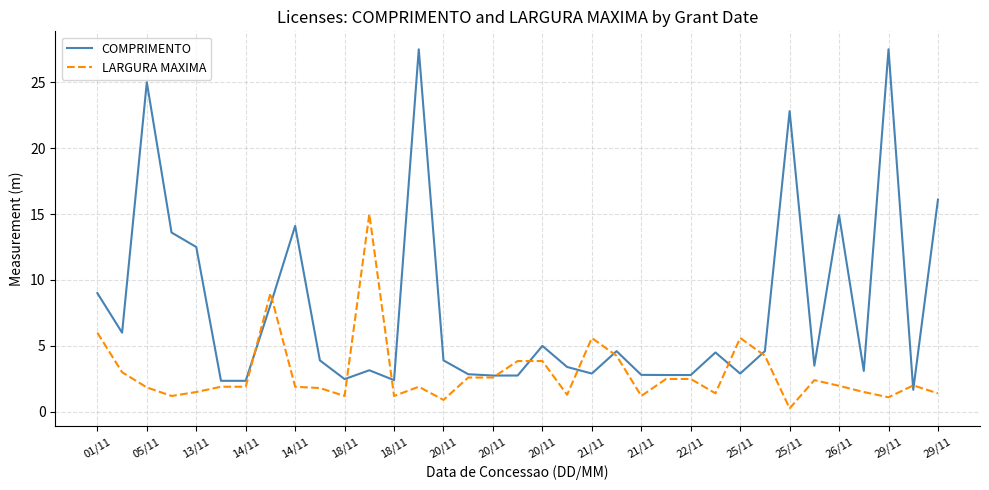

At how many categories does at least one series exceed 20?

4